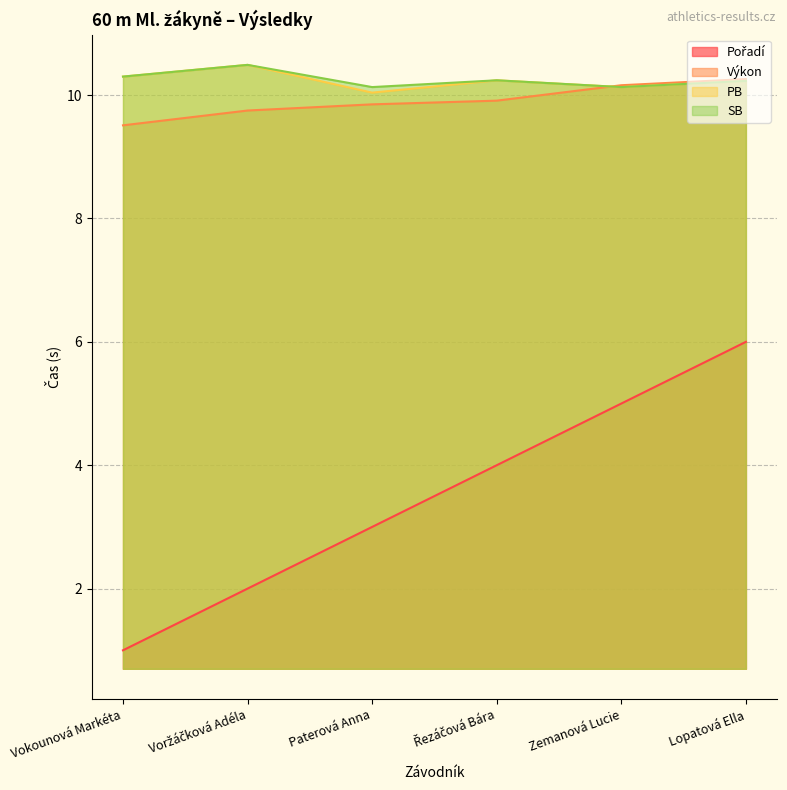

True or false: Pořadí and PB cross at least once.

False